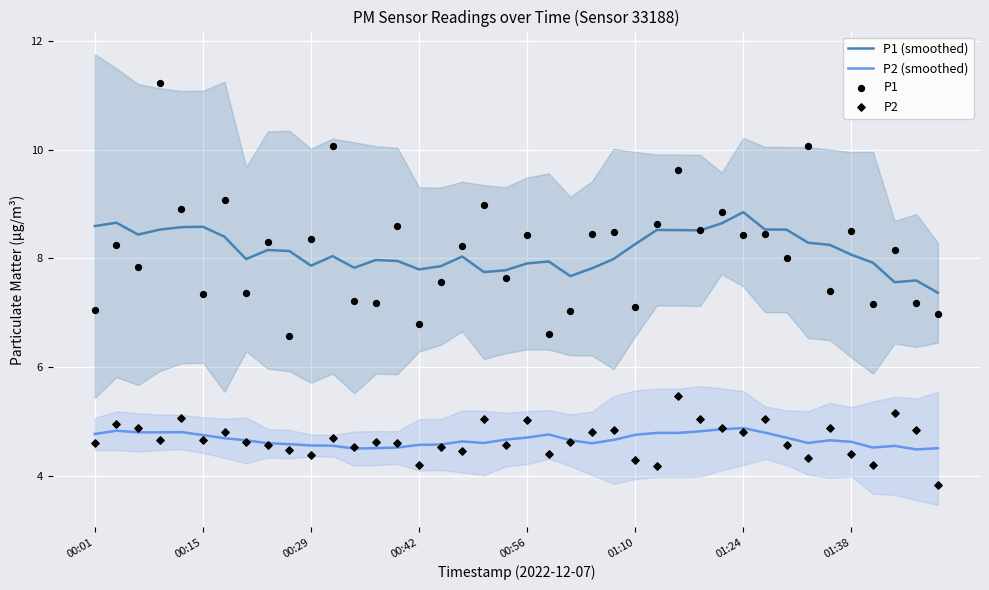

Is the value of P2 (smoothed) at 16 greater than the value of P1 at 13?

No